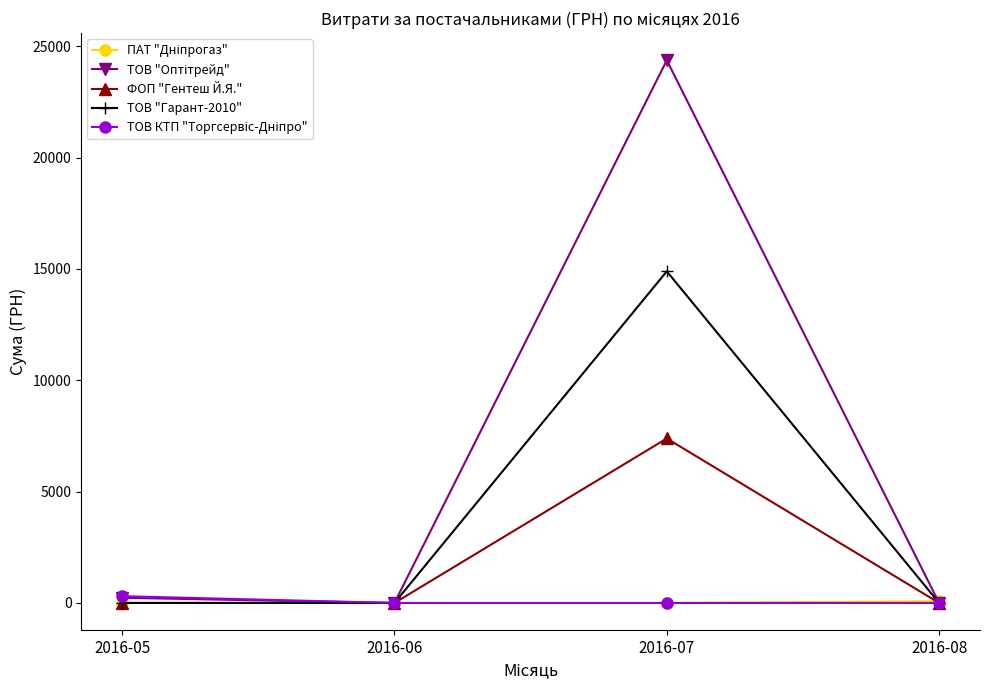

Does the chart have visible grid lines?

No